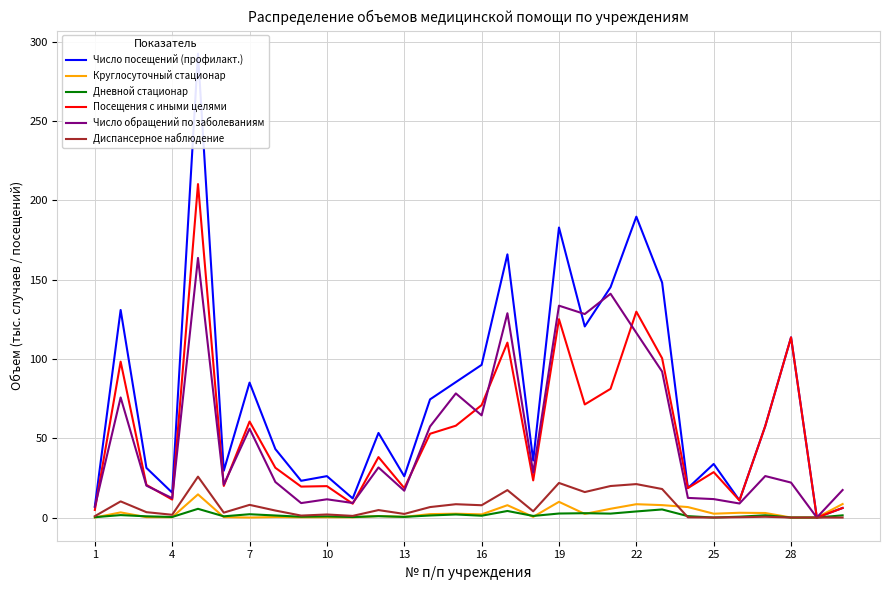

Is it true that Круглосуточный стационар equals 0.0 at 28?

True